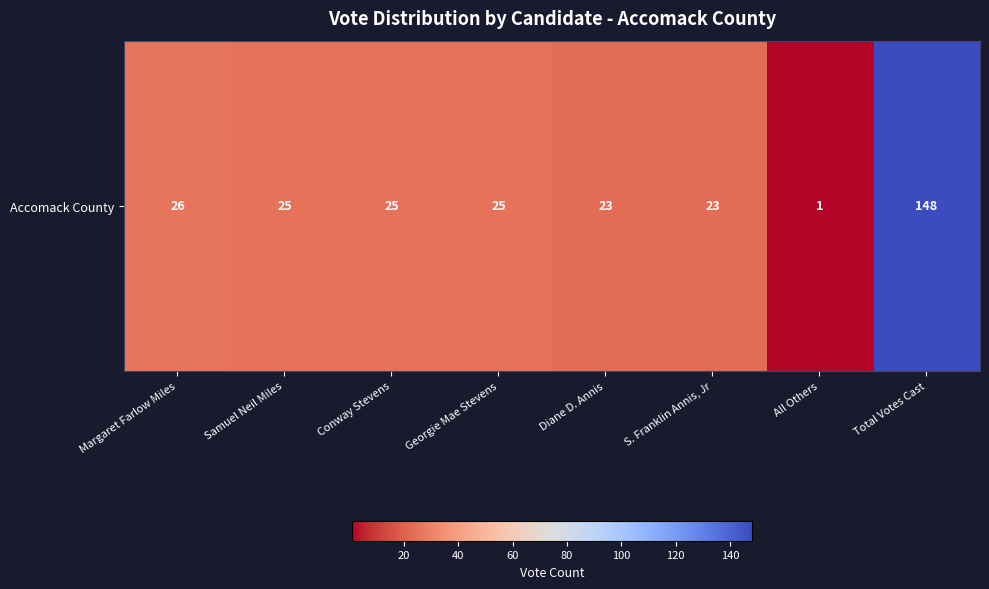

Between Margaret Farlow Miles and All Others, which is larger?

Margaret Farlow Miles